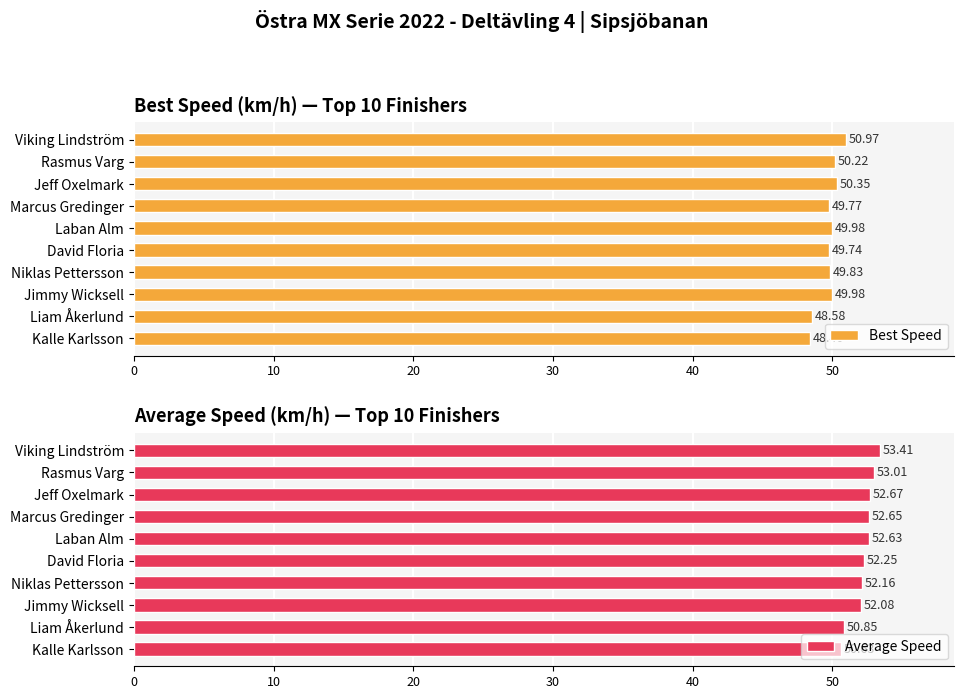

Which category has the highest value in the Best Speed series?

Viking Lindström